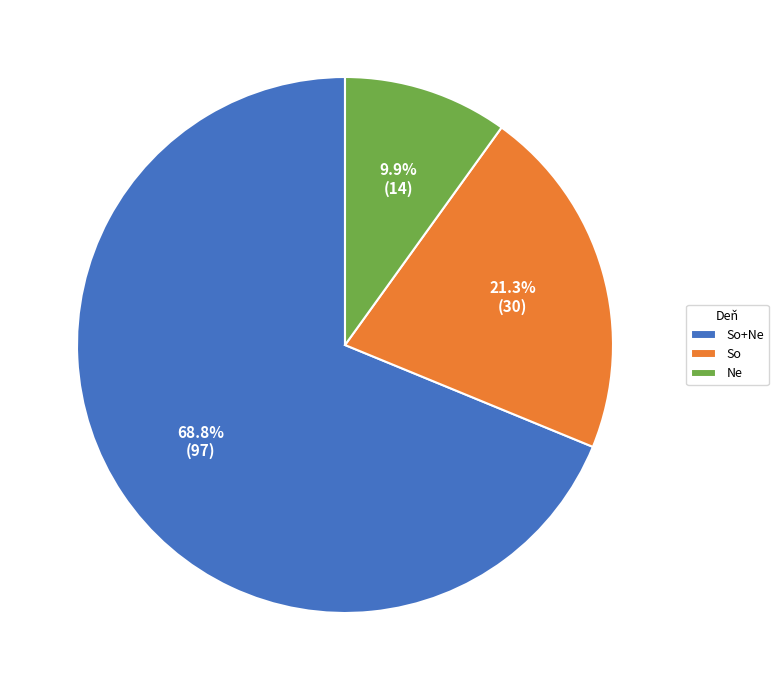

True or false: Ne accounts for 15% of the total.

False